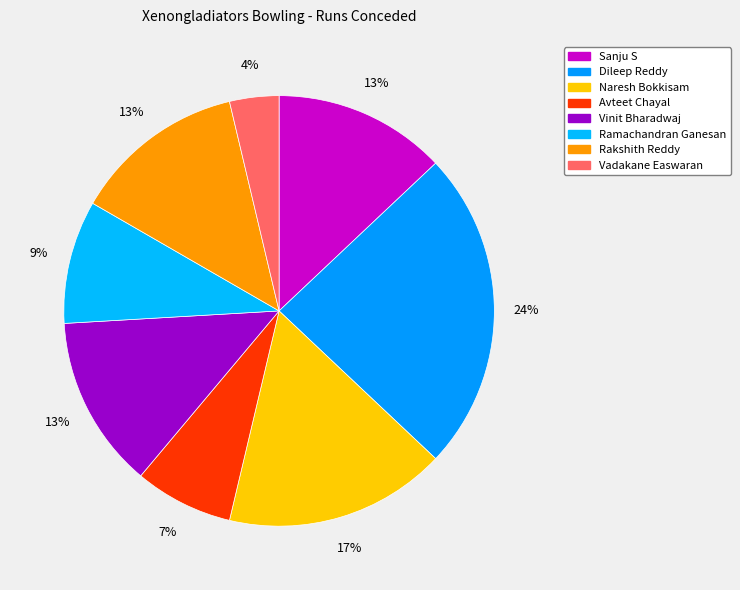

How many segments does this pie chart have?

8